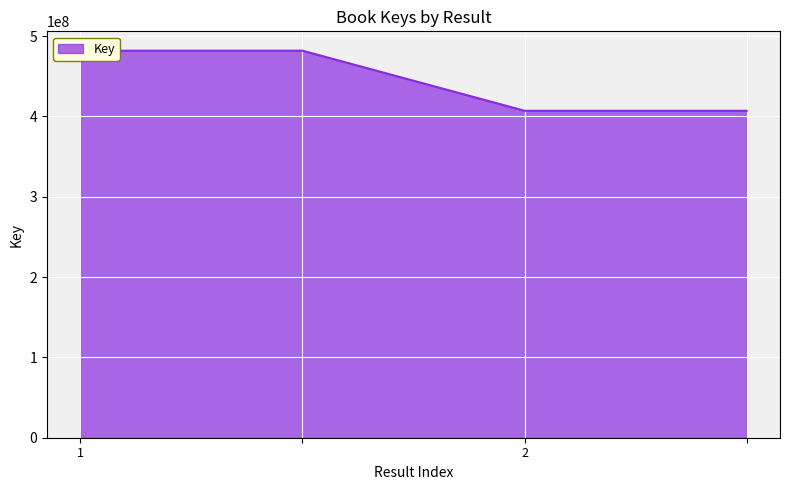

How many data points are less than 481798048?

2